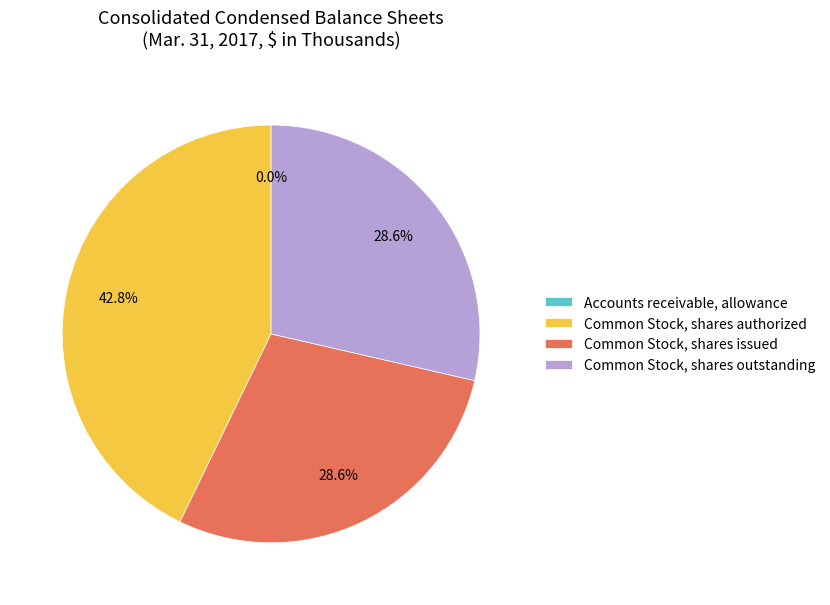

To the nearest percent, what is the difference between the largest and smallest slice percentages?

43%